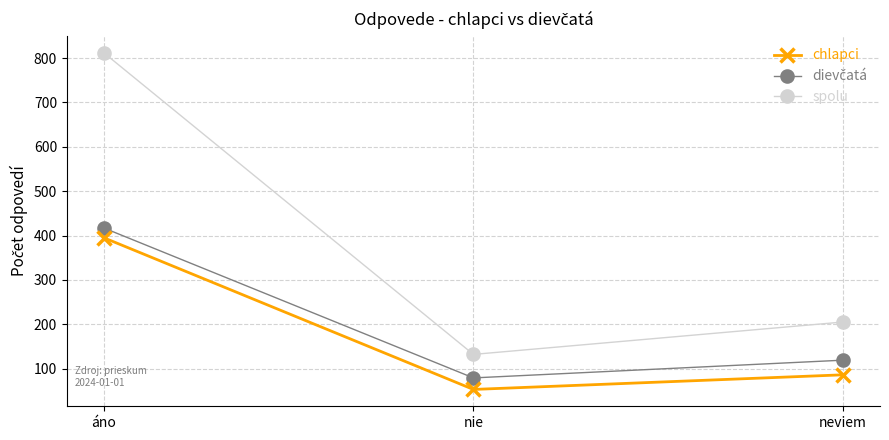

What is the total value across all series at nie?

264